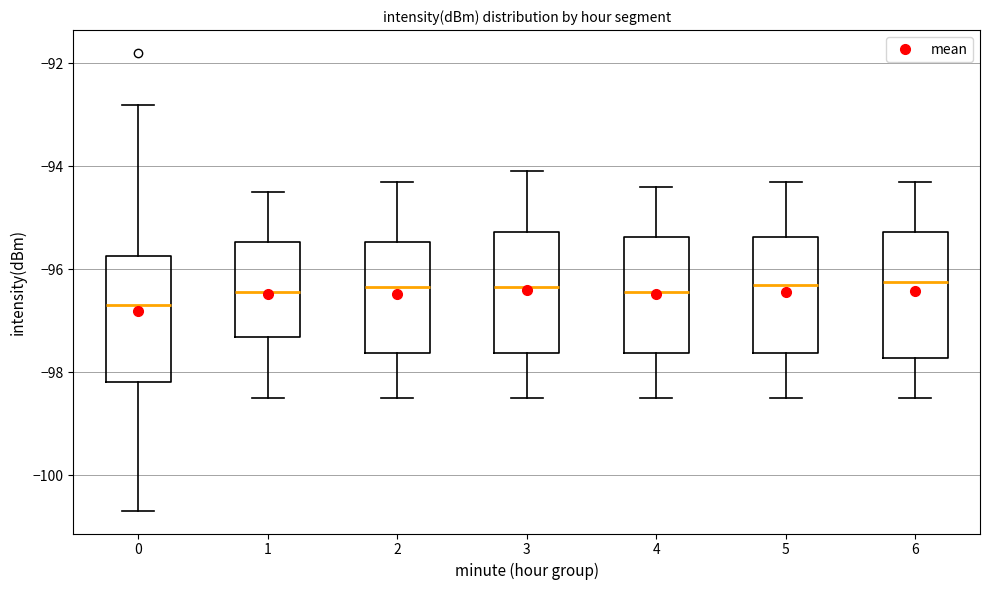

Reading left to right, read every box against the y-axis: the position of its median line, the range the box covers, and the ends of its whiskers. The values are not printed on the chart, so give them approximately, as read against the axis.

0: median -96.6, box -98.2 to -95.8, whiskers -100.6 to -92.8
1: median -96.4, box -97.4 to -95.4, whiskers -98.4 to -94.4
2: median -96.4, box -97.6 to -95.4, whiskers -98.4 to -94.2
3: median -96.4, box -97.6 to -95.2, whiskers -98.4 to -94.0
4: median -96.4, box -97.6 to -95.4, whiskers -98.4 to -94.4
5: median -96.2, box -97.6 to -95.4, whiskers -98.4 to -94.2
6: median -96.2, box -97.8 to -95.2, whiskers -98.4 to -94.2